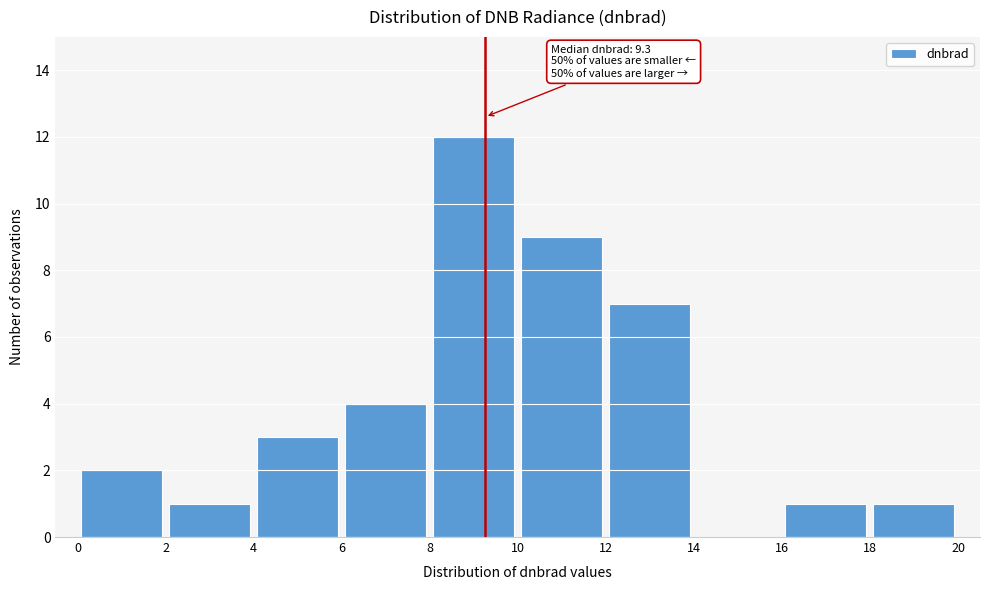

Which range on the x-axis has the tallest bar?

8 to 10